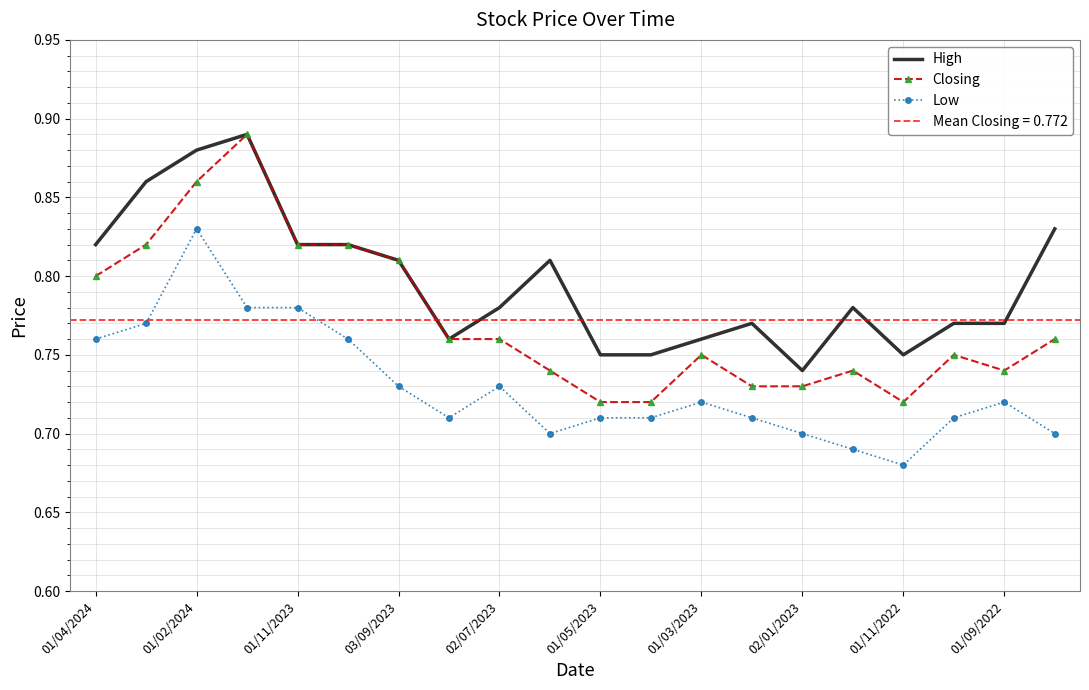

Count the number of data series in this chart.

3